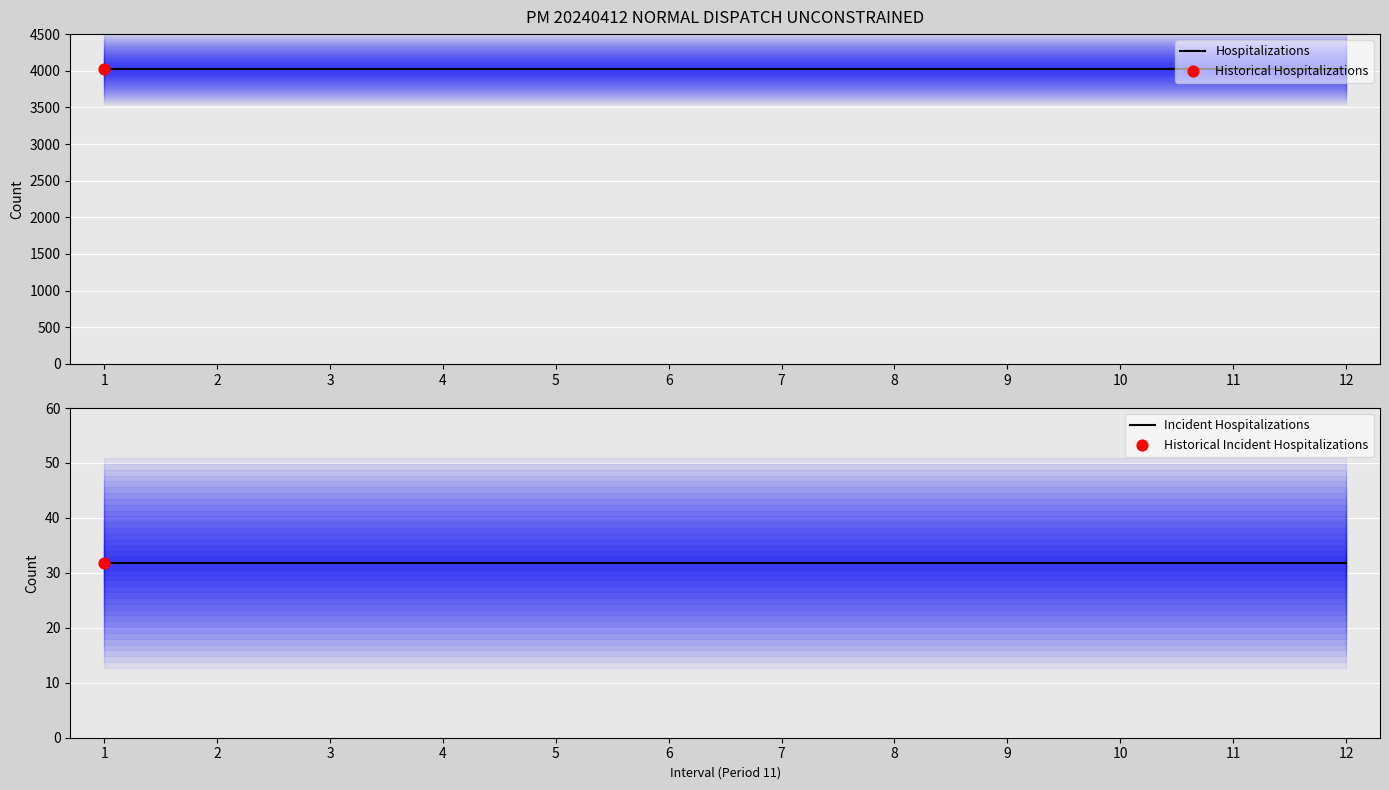

Which series contains the highest Y value?

Hospitalizations